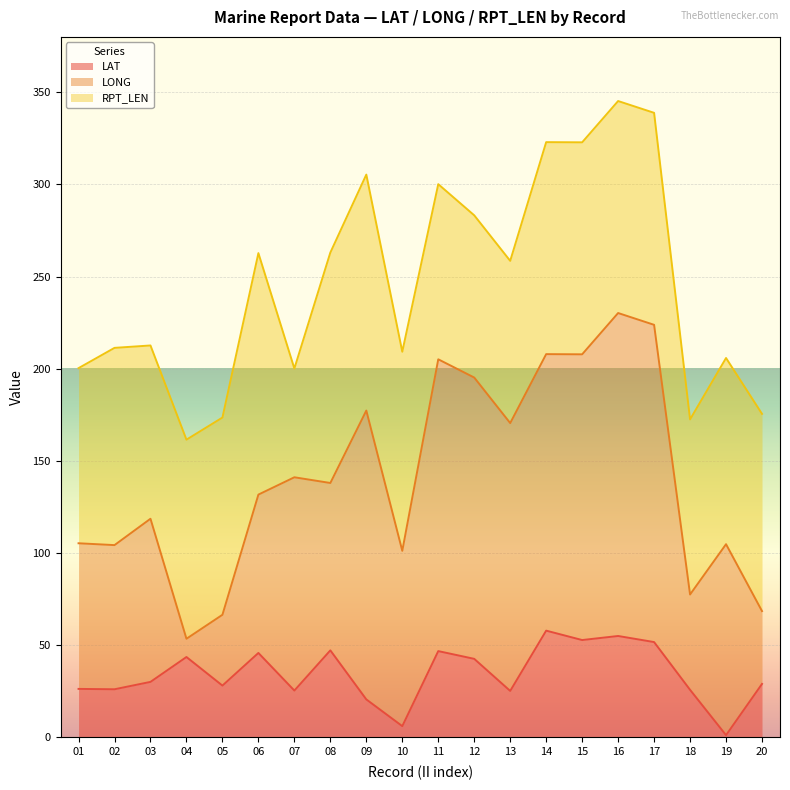

Which series has the largest range (max minus min)?

LONG